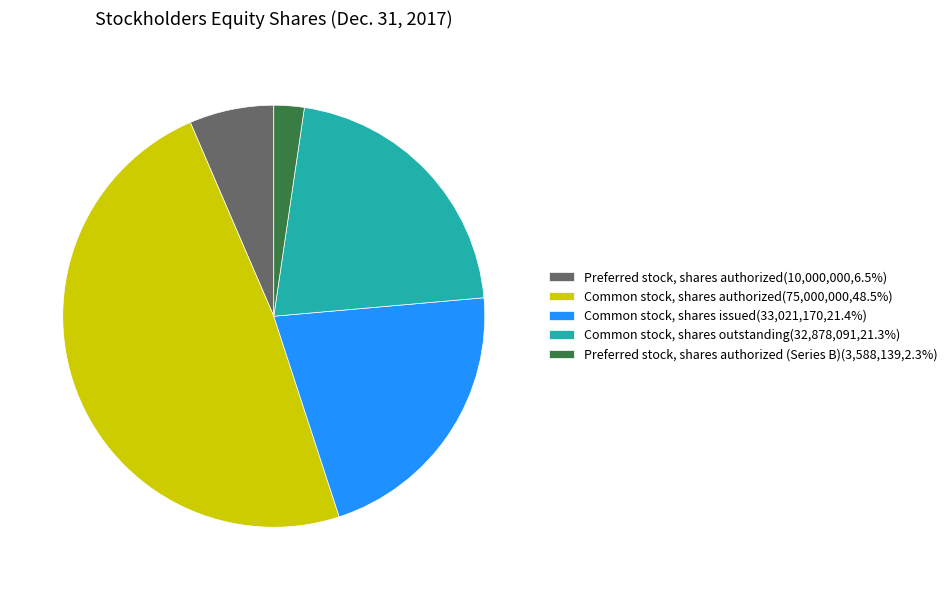

Is Preferred stock, shares authorized(10,000,000,6.5%) the majority of the pie?

No